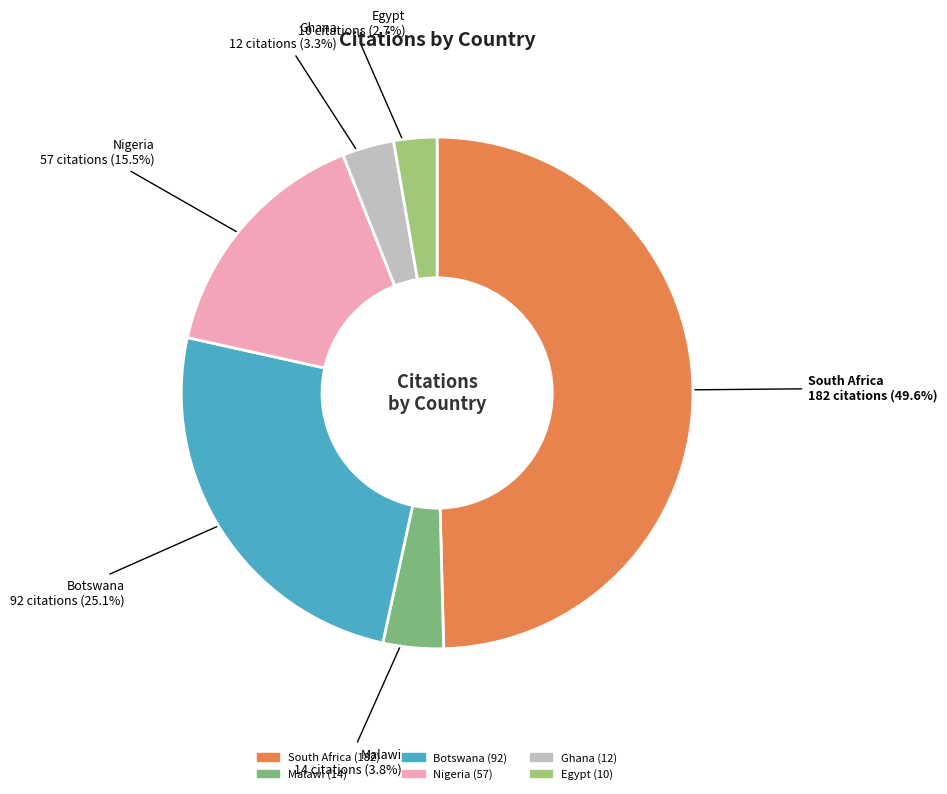

Does any single category account for the majority?

No